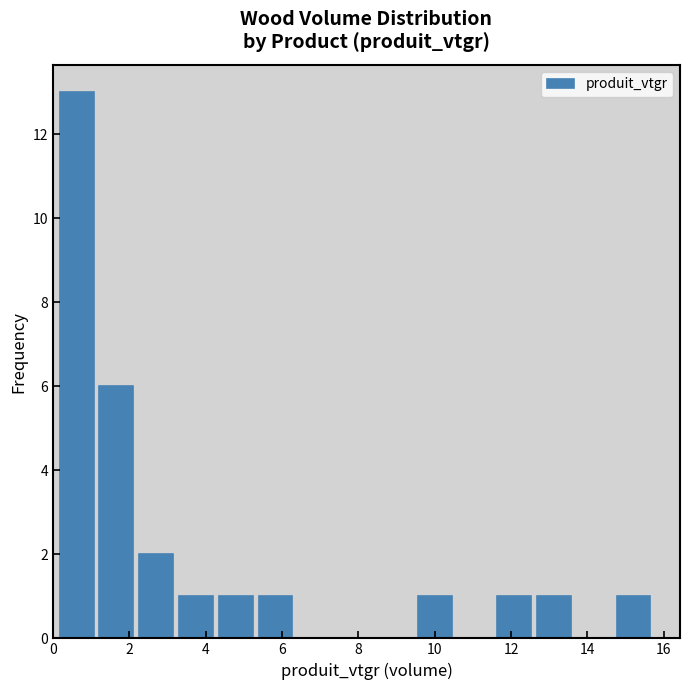

Reading left to right, list every bar in this chart as the range it spans on the x-axis followed by its height. Neither the bar edges nor the heights are printed on the chart, so give them approximately, as read against the axes.

0.2 to 1.2: 13
1.2 to 2.2: 6
2.2 to 3.2: 2
3.2 to 4.2: 1
4.2 to 5.4: 1
5.4 to 6.4: 1
6.4 to 7.4: 0
7.4 to 8.4: 0
8.4 to 9.4: 0
9.4 to 10.6: 1
10.6 to 11.6: 0
11.6 to 12.6: 1
12.6 to 13.6: 1
13.6 to 14.6: 0
14.6 to 15.8: 1